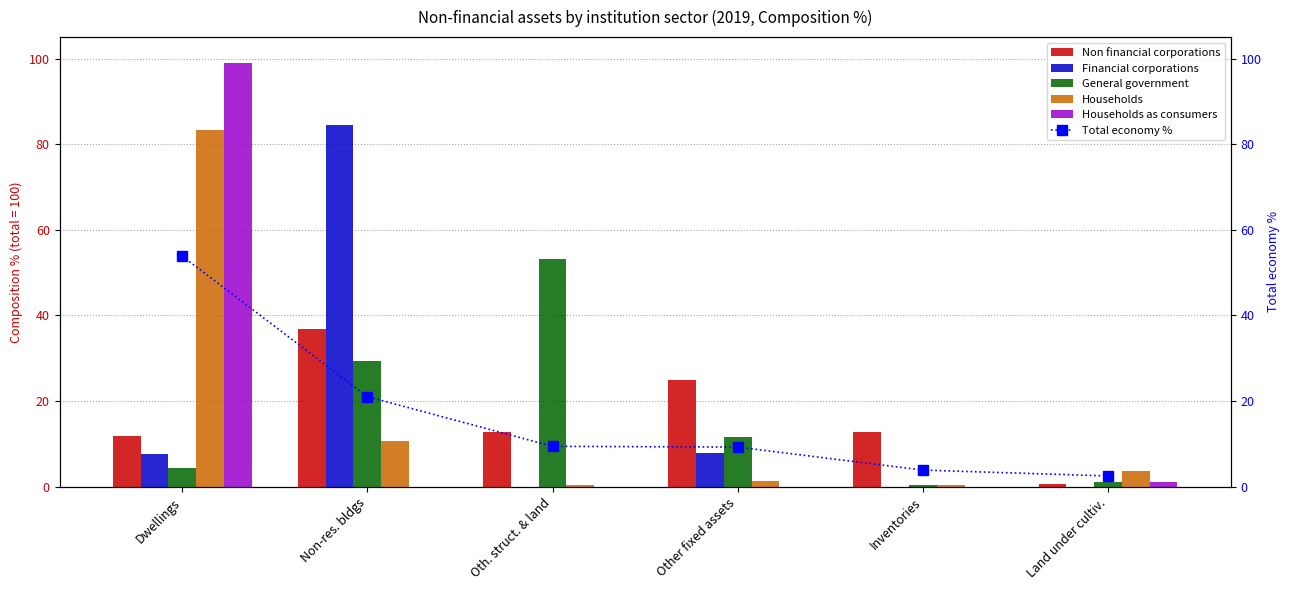

What is the average value of the Non financial corporations series?

16.7